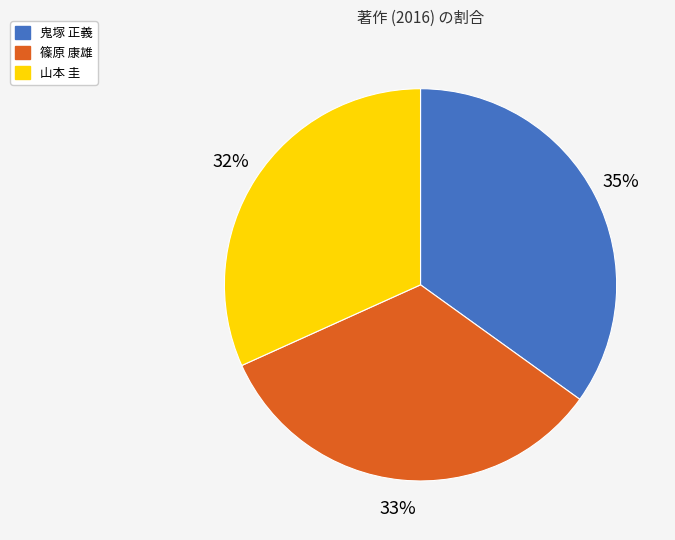

To the nearest percent, what is the difference between the largest and smallest slice percentages?

3%